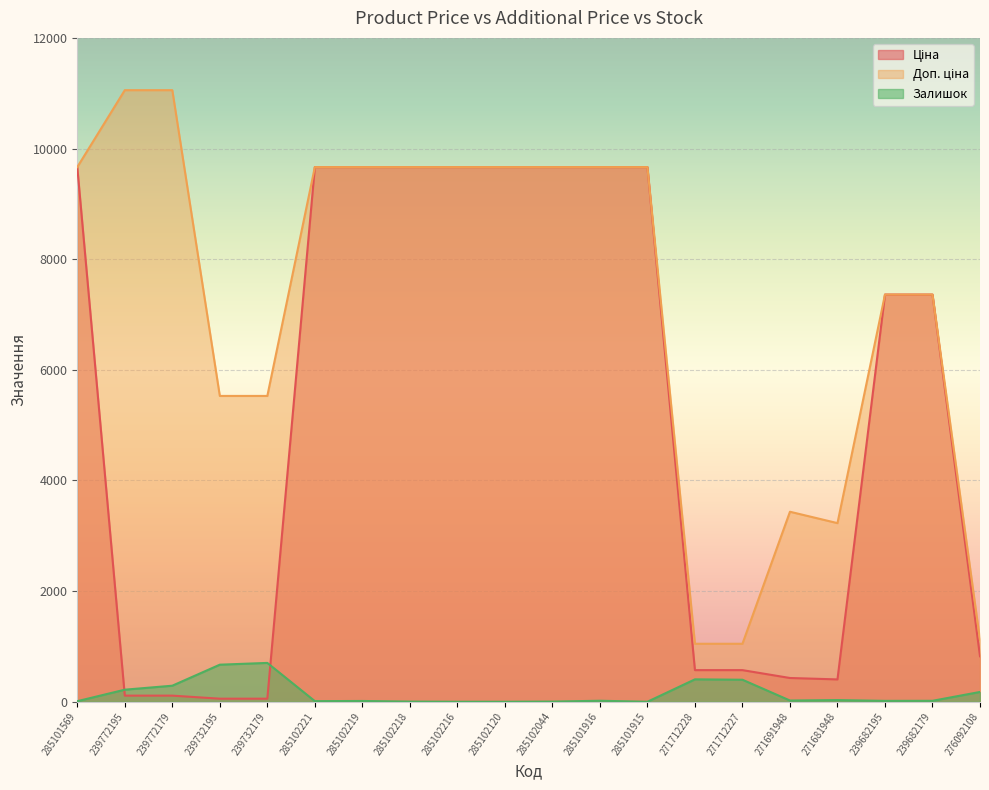

How many series are shown in this chart?

3